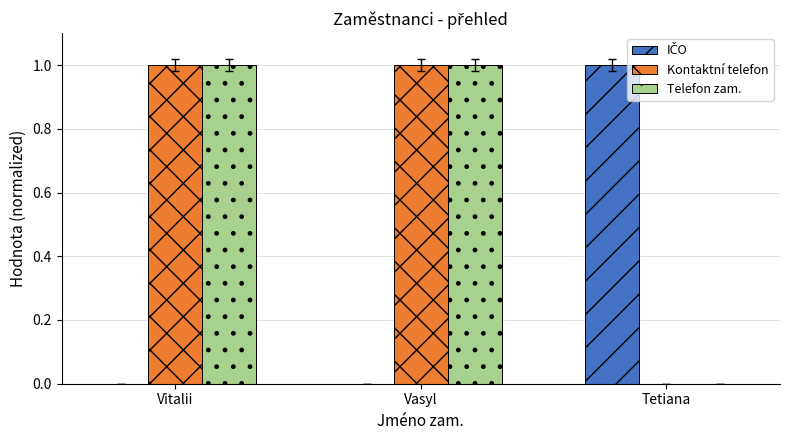

True or false: Telefon zam. has a value of 0 at Tetiana.

True